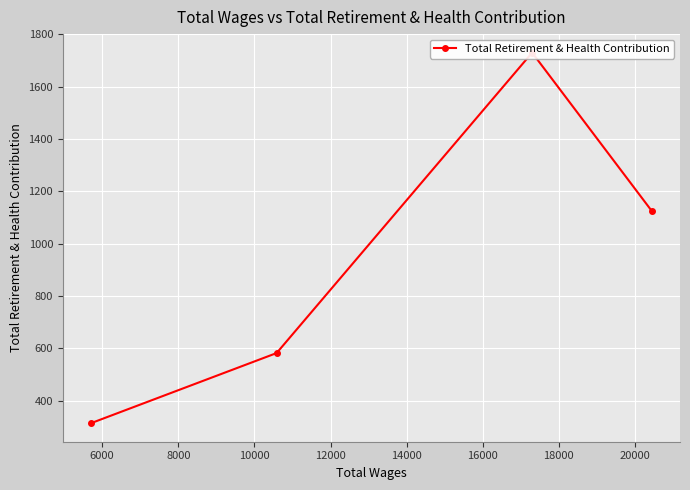

What is the difference between the maximum and minimum values?

1416